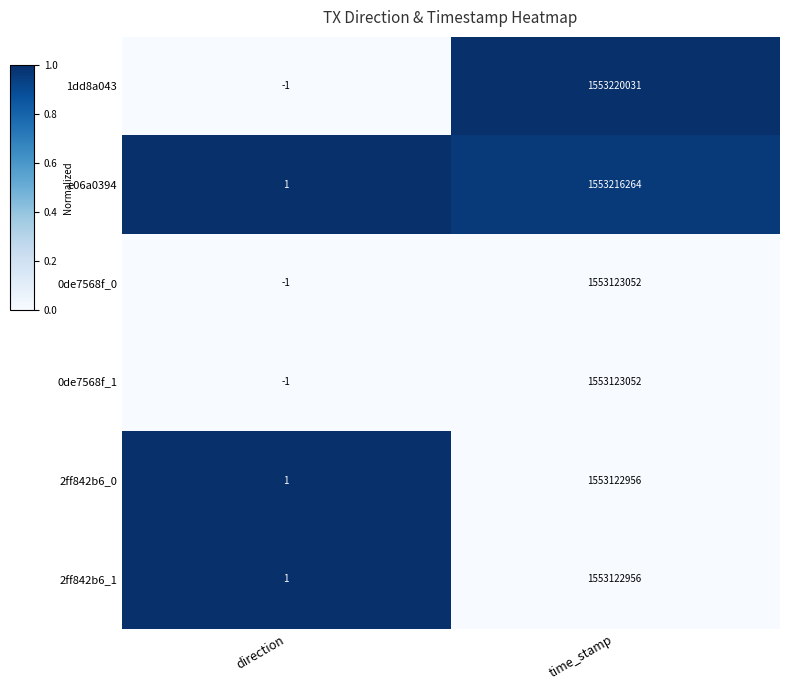

List the labels in order of 0de7568f_1 value, largest first.

time_stamp, direction